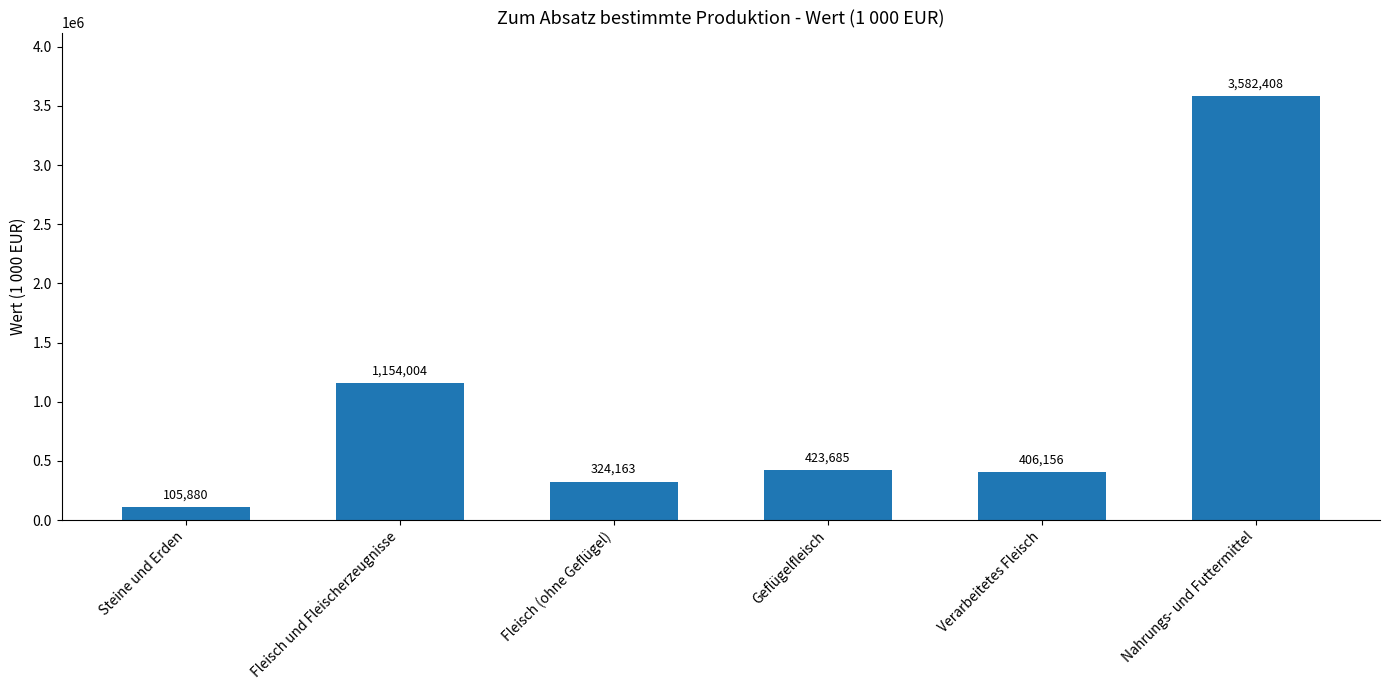

Count the number of categories in the chart.

6